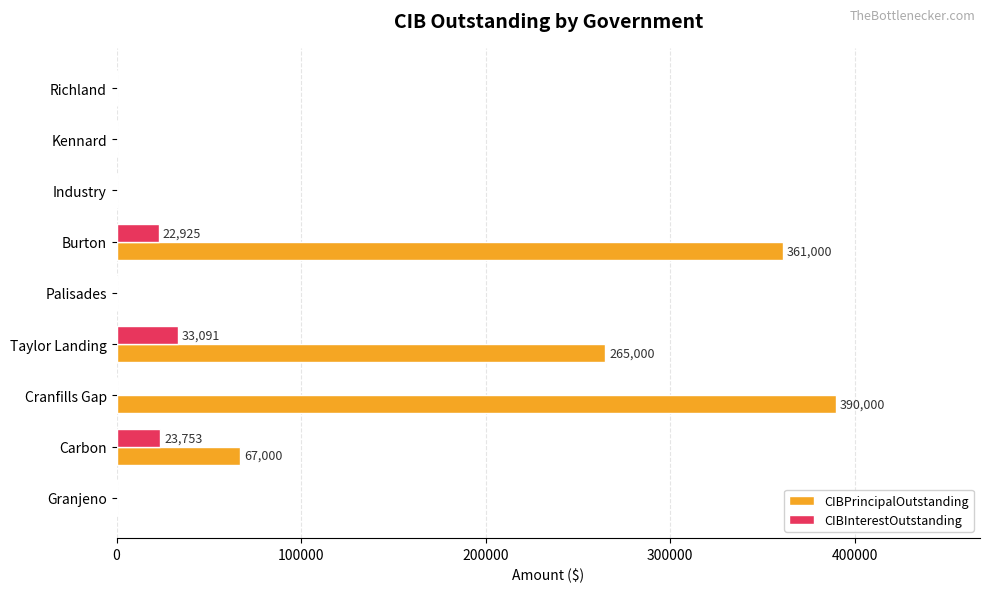

What are all the series names shown in the legend?

CIBPrincipalOutstanding, CIBInterestOutstanding